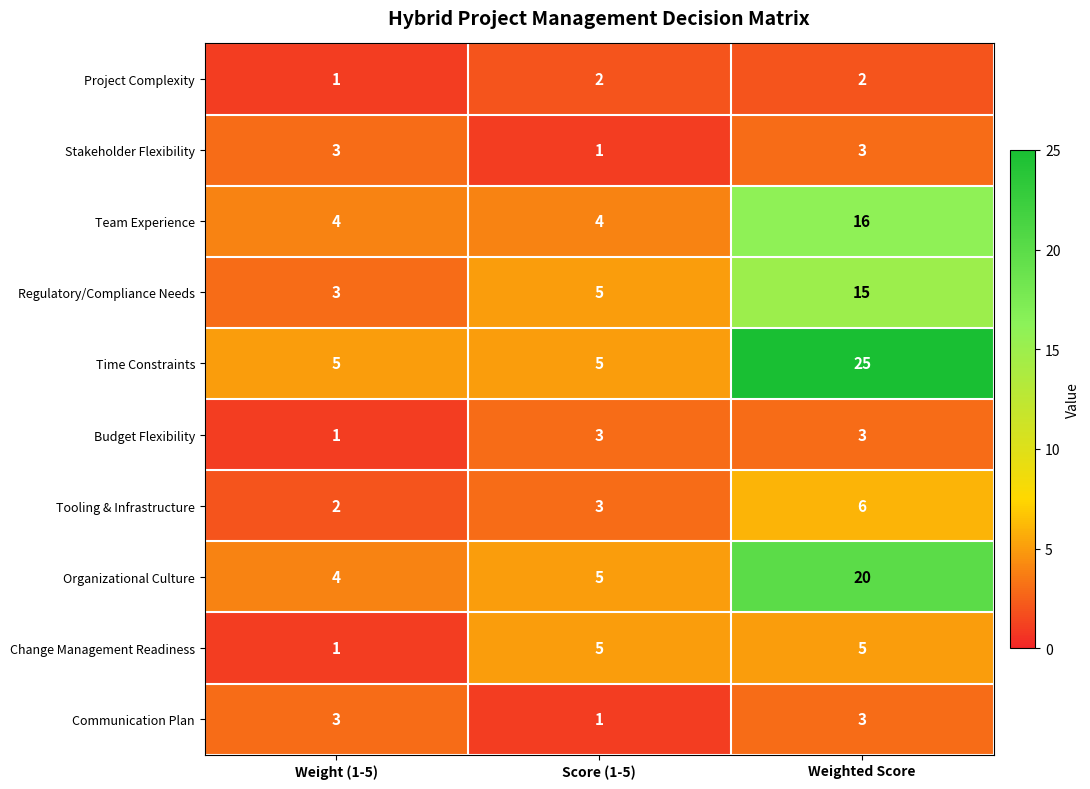

Count the number of categories in the chart.

3